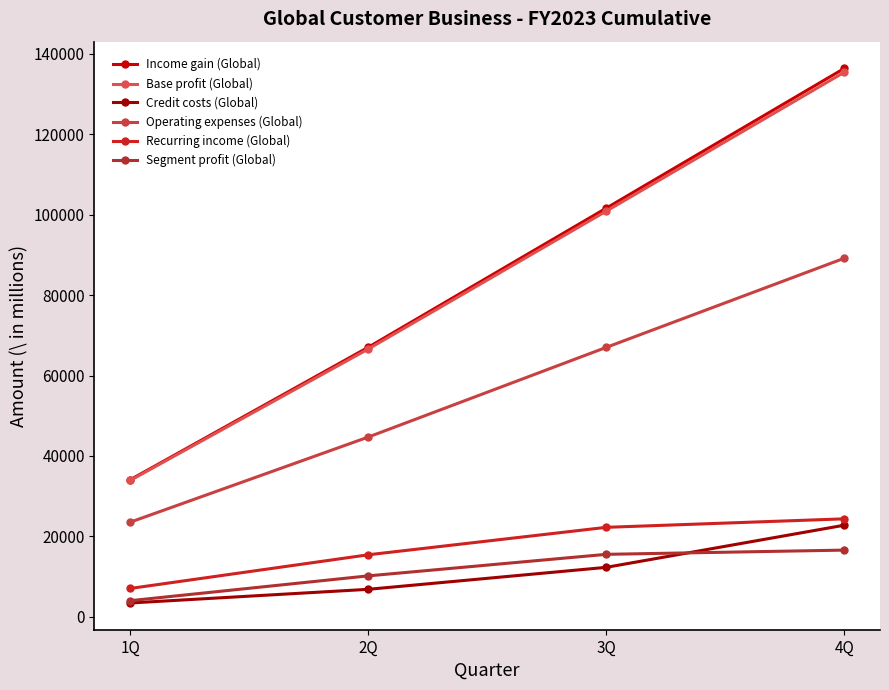

At which label is Operating expenses (Global) closest to 56345?

3Q